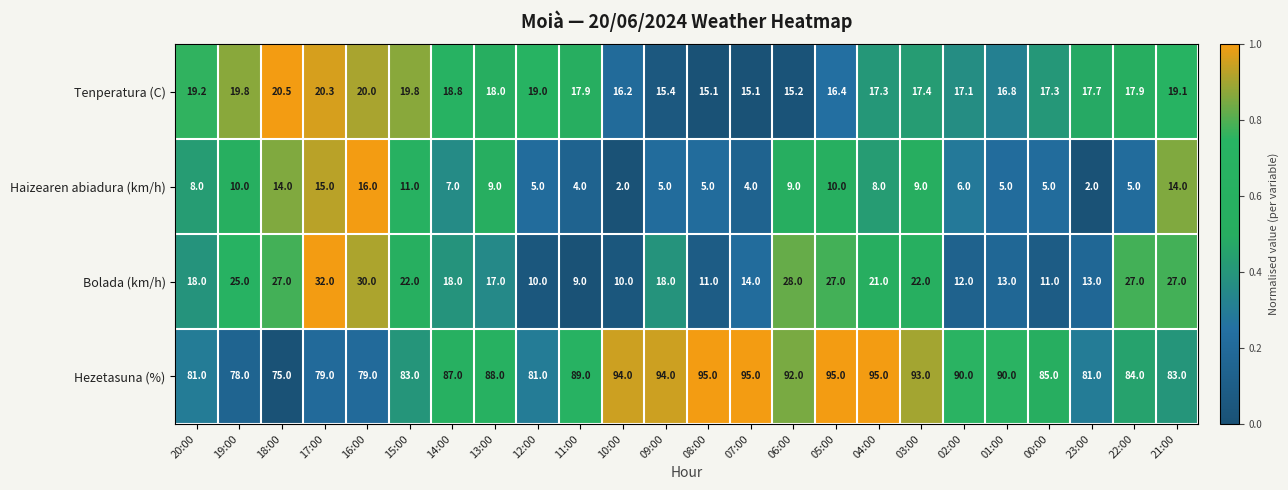

What is the difference between the Tenperatura (C) values at 05:00 and 09:00?

1.0